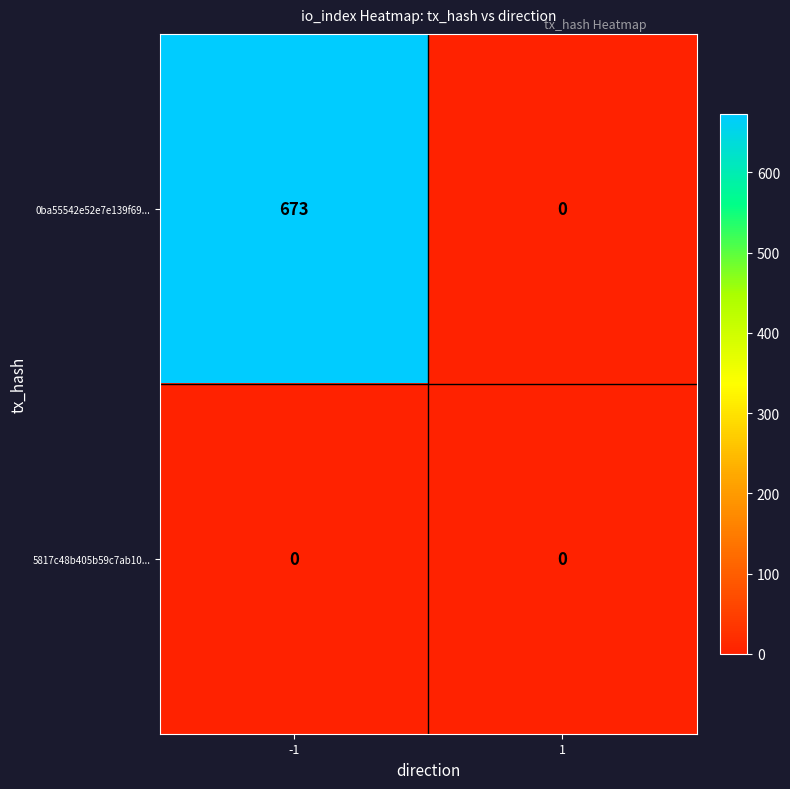

Count the number of categories in the chart.

2